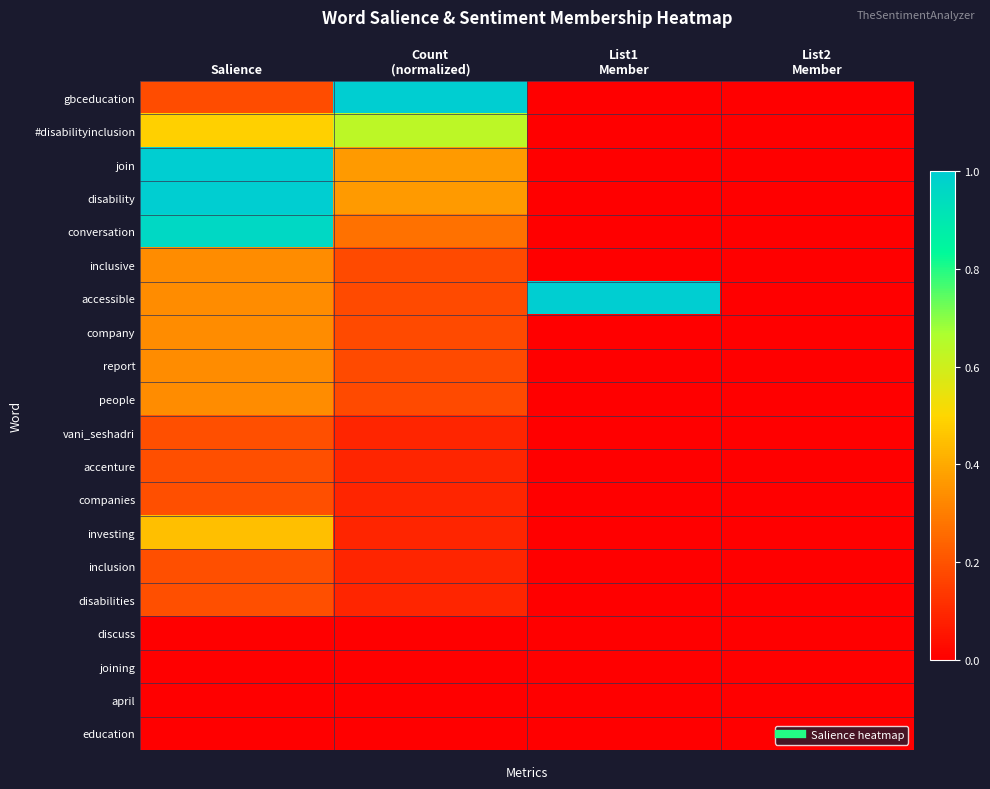

At which category is the sum across all series the highest?

Salience